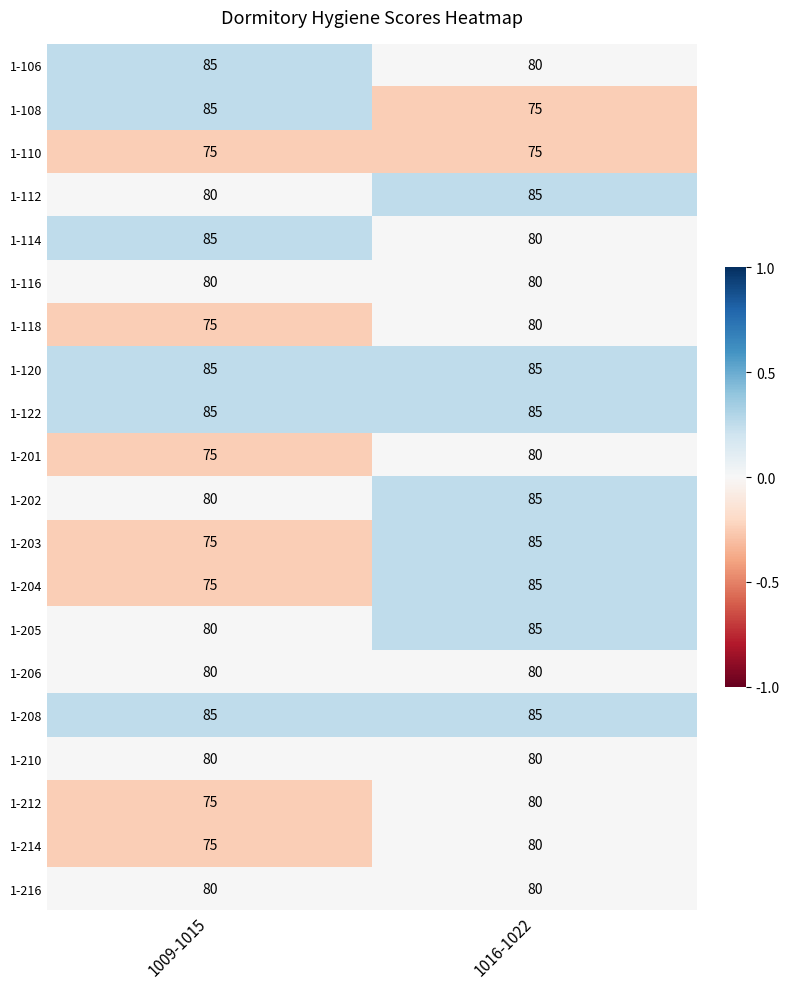

What is the minimum value shown in the chart?

75